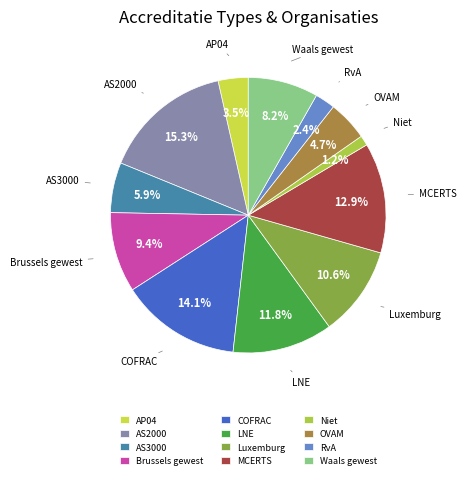

Is the sum of MCERTS and AP04 greater than half?

No